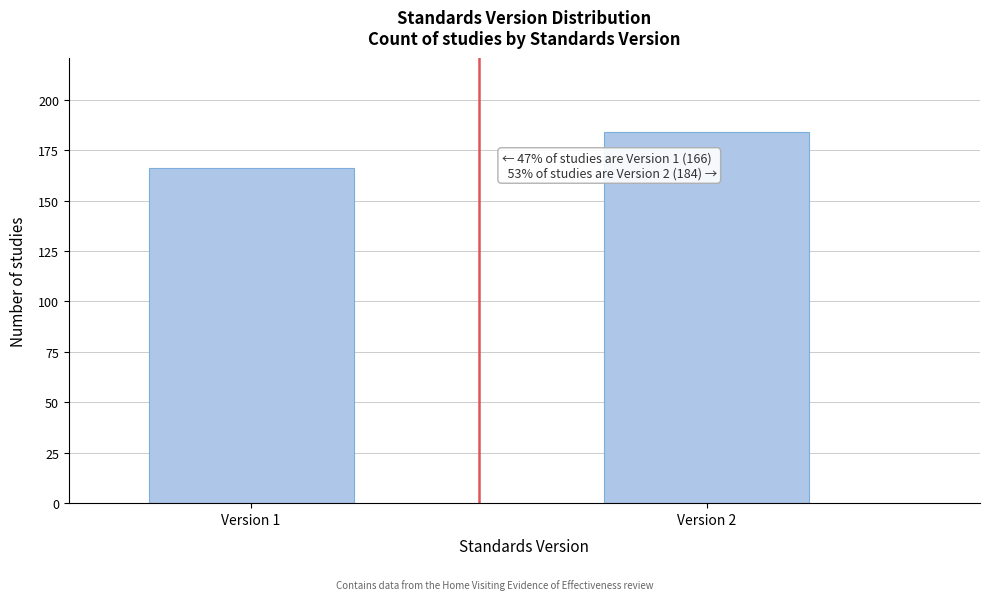

Reading left to right, what are all the values shown in this chart?

166	184